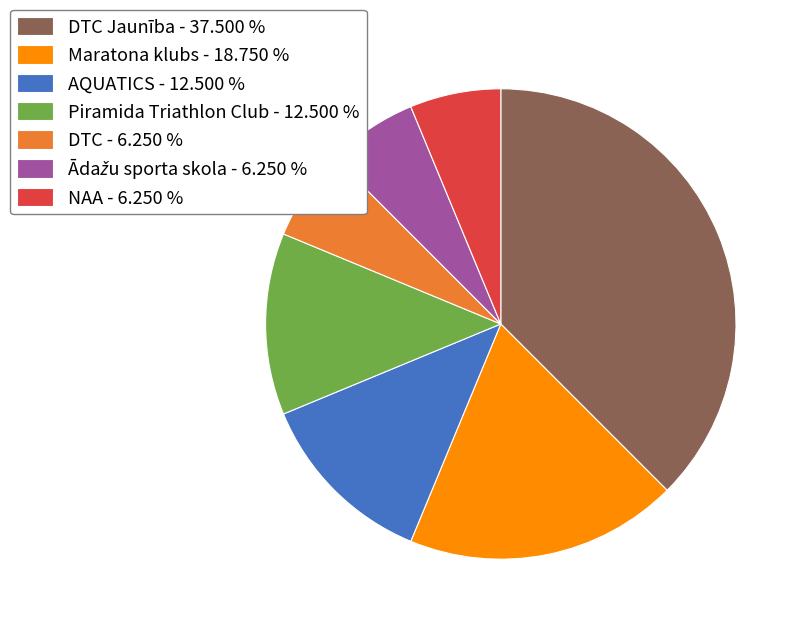

Combined, do Maratona klubs - 18.750 % and AQUATICS - 12.500 % account for over 50%?

No